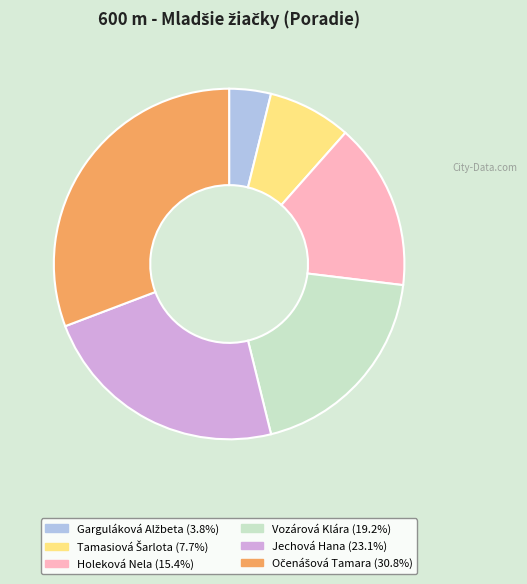

Does Vozárová Klára account for over 50% of the chart?

No